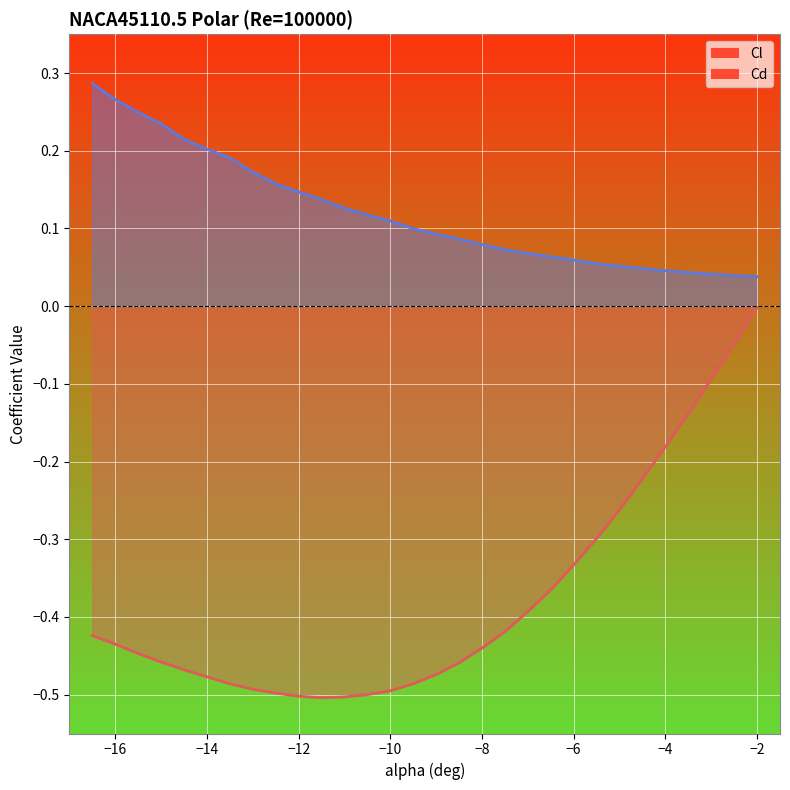

How many distinct data groups are displayed?

2